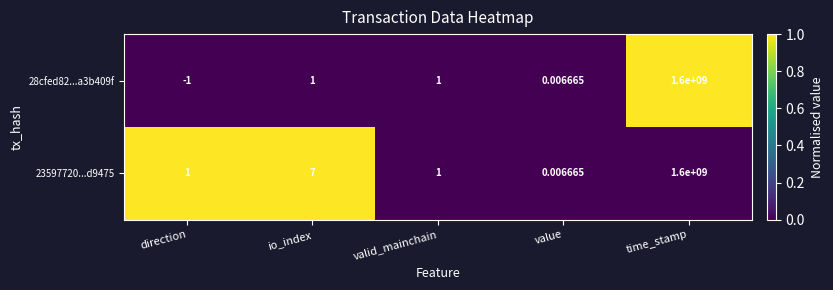

Is the value of 23597720...d9475 at io_index greater than the value of 28cfed82...a3b409f at valid_mainchain?

Yes